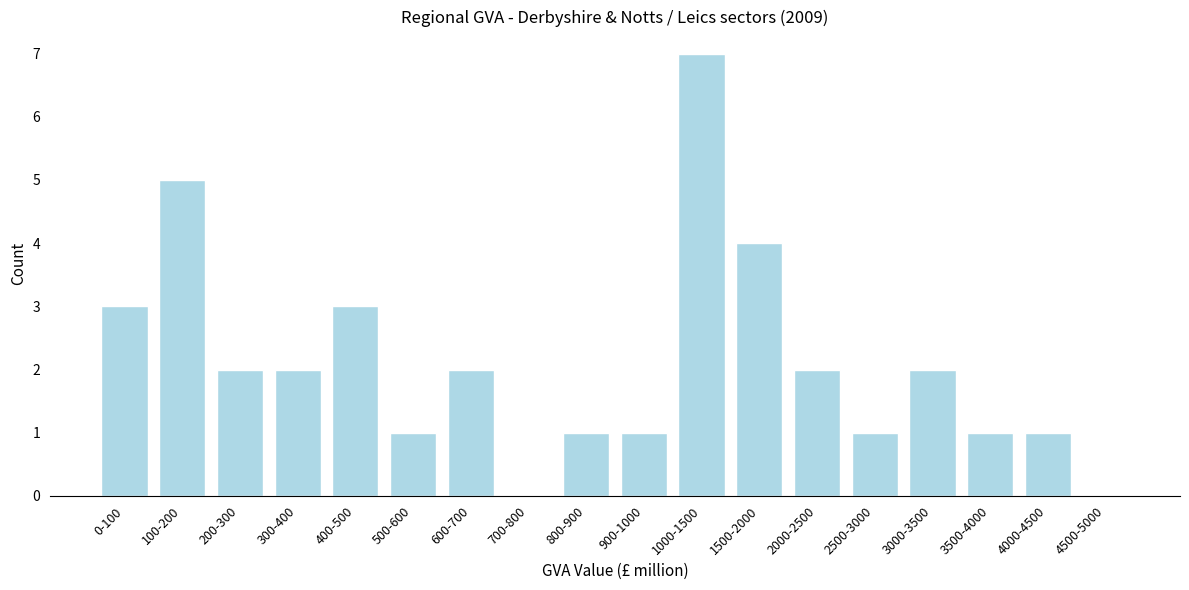

Reading left to right, what are all the values shown in this chart?

0-100=3	100-200=5	200-300=2	300-400=2	400-500=3	500-600=1	600-700=2	700-800=0	800-900=1	900-1000=1	1000-1500=7	1500-2000=4	2000-2500=2	2500-3000=1	3000-3500=2	3500-4000=1	4000-4500=1	4500-5000=0